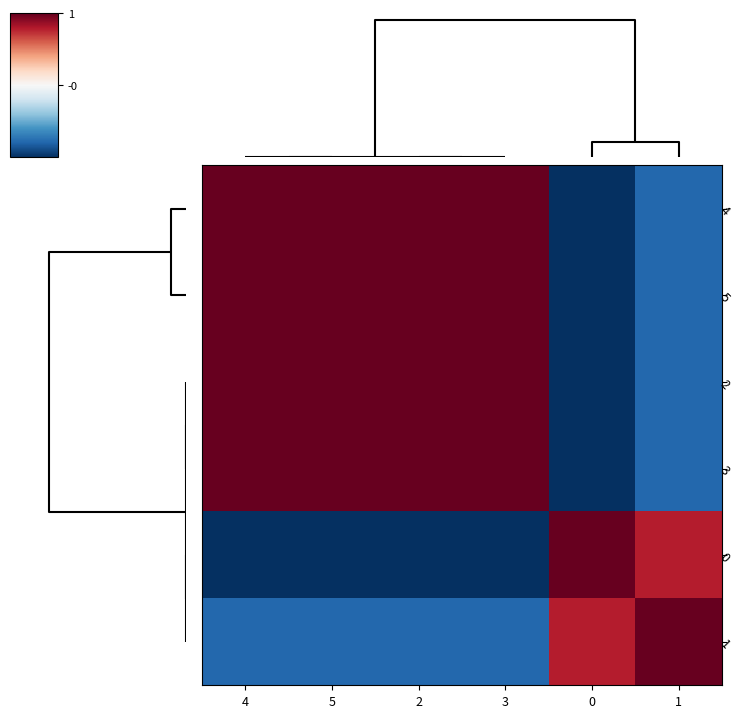

Which has a higher value, 1 or 0?

1